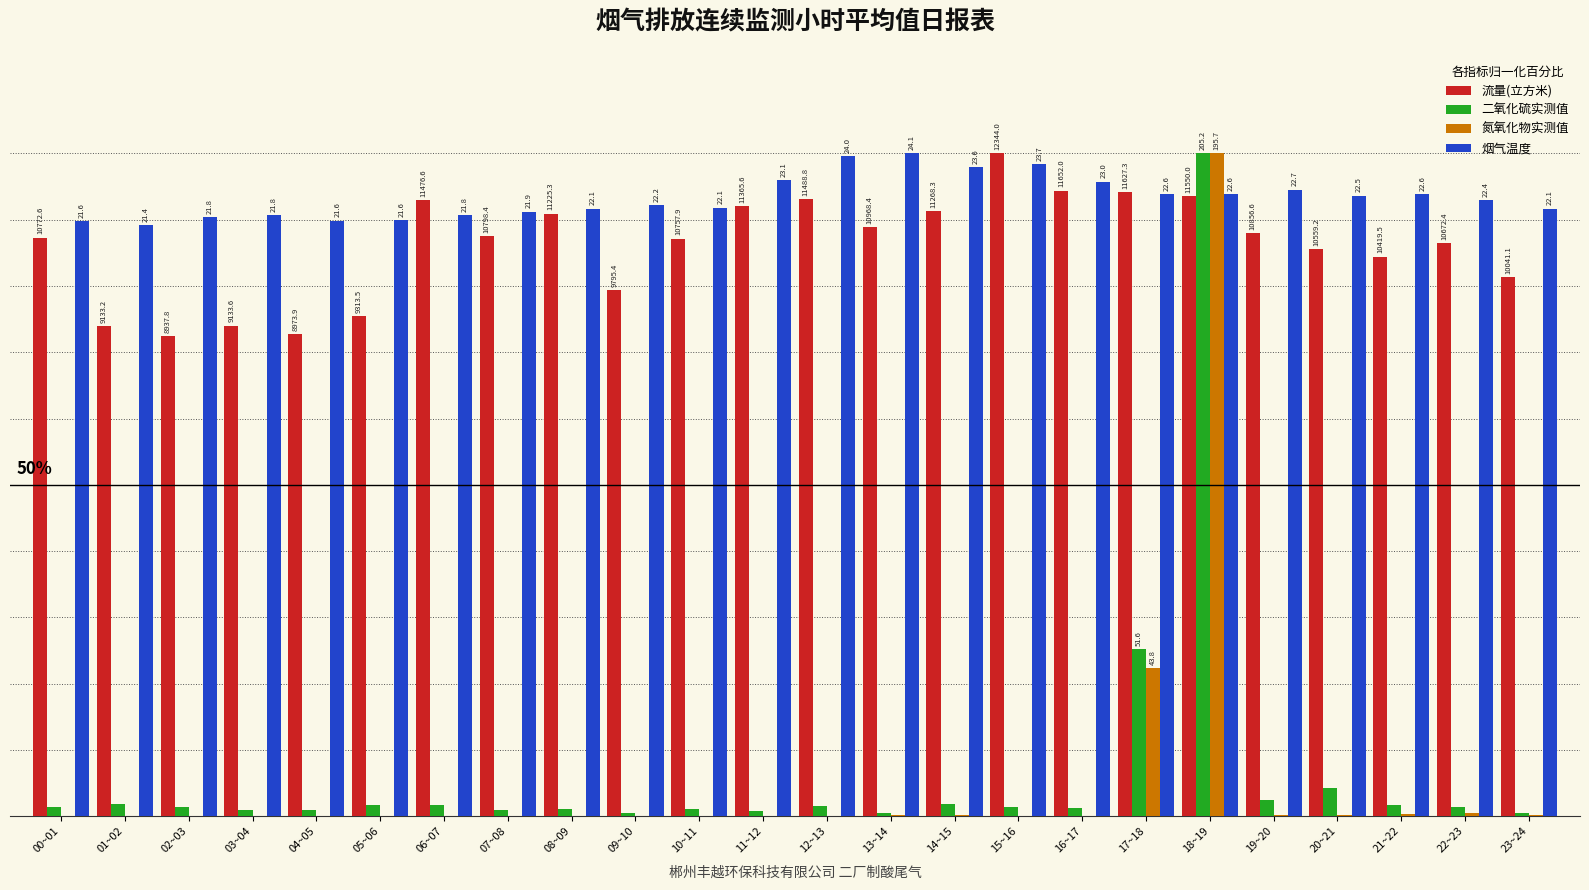

Reading left to right, what are all the values shown in this chart?

流量(立方米): 87.3	74.0	72.4	74.0	72.7	75.4	93.0	87.5	90.9	79.4	87.2	92.1	93.1	88.9	91.3	100.0	94.4	94.2	93.6	88.0	85.5	84.4	86.5	81.3
二氧化硫实测值: 1.3	1.8	1.4	1.0	1.0	1.7	1.7	1.0	1.1	0.5	1.1	0.8	1.5	0.5	1.9	1.3	1.2	25.2	100.0	2.4	4.3	1.7	1.4	0.5
氮氧化物实测值: 0.0	0.0	0.0	0.0	0.0	0.0	0.0	0.0	0.0	0.0	0.0	0.0	0.0	0.2	0.2	0.0	0.0	22.4	100.0	0.2	0.1	0.3	0.5	0.2
烟气温度: 89.8	89.2	90.4	90.6	89.9	89.9	90.6	91.2	91.6	92.2	91.8	95.9	99.6	100.0	97.9	98.4	95.8	93.8	93.9	94.5	93.6	93.9	93.0	91.7